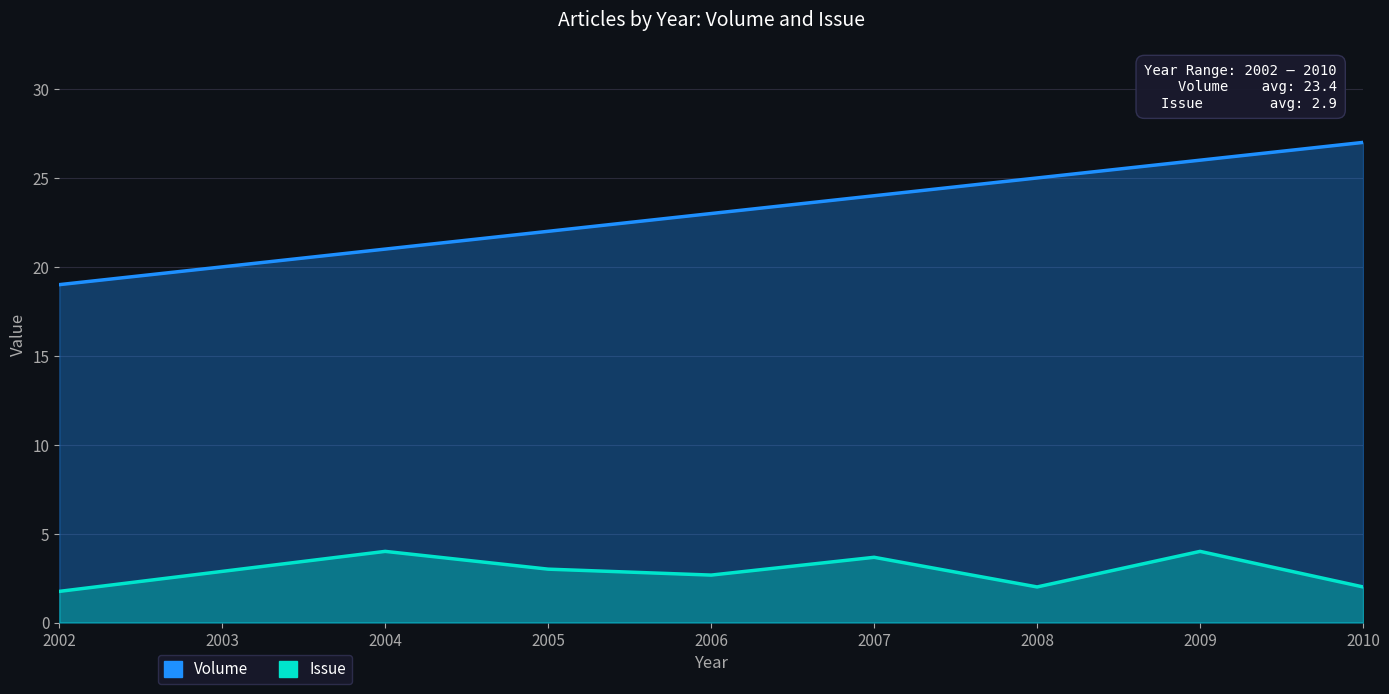

True or false: Volume and Issue cross at least once.

False